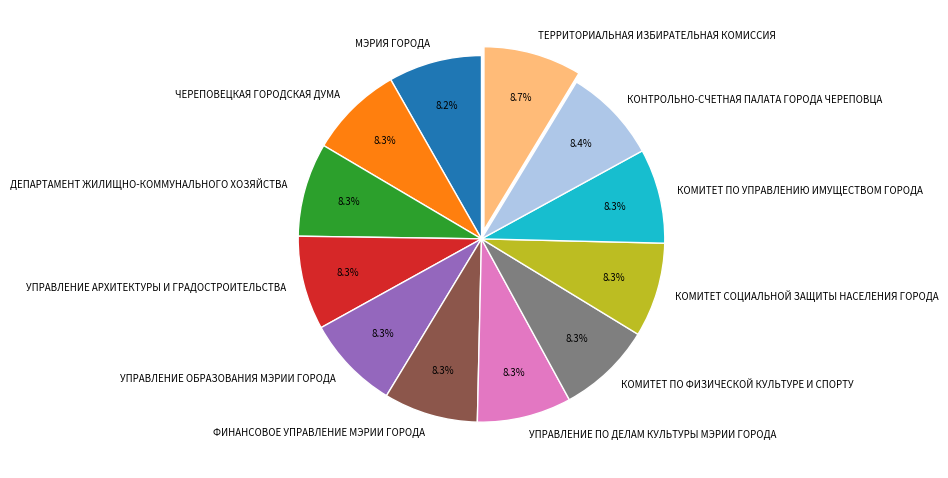

Does ФИНАНСОВОЕ УПРАВЛЕНИЕ МЭРИИ ГОРОДА account for over 50% of the chart?

No